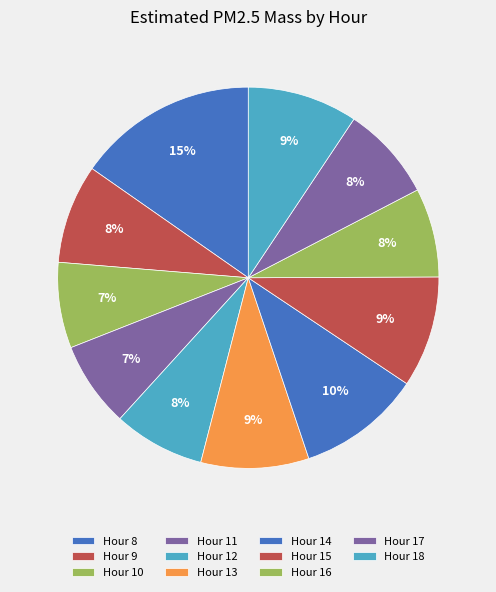

Does any single category account for the majority?

No